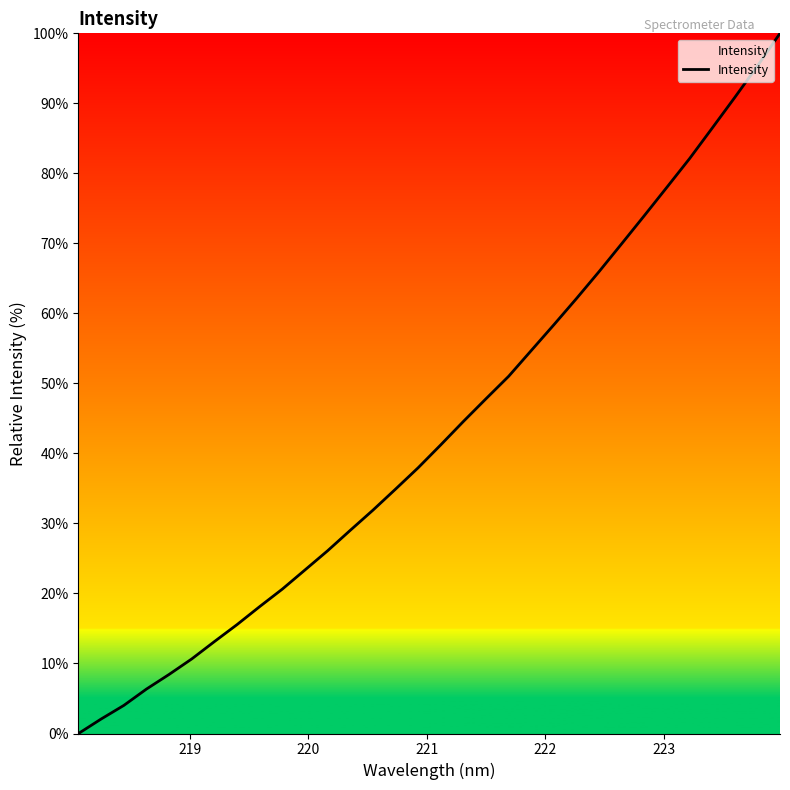

How many series are shown in this chart?

1